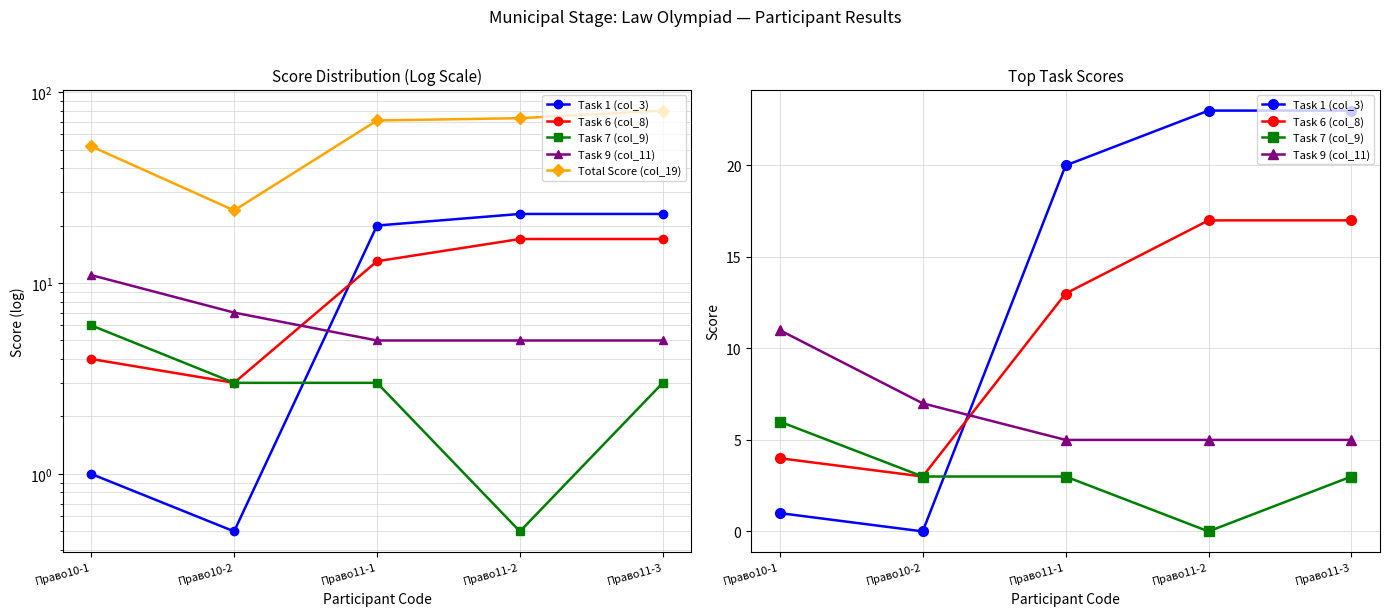

What position from the left is Право11-3?

5